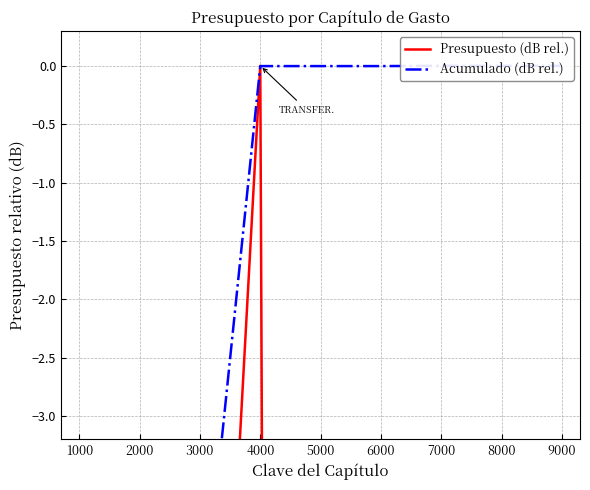

How many negative values does the Acumulado (dB rel.) series have?

6